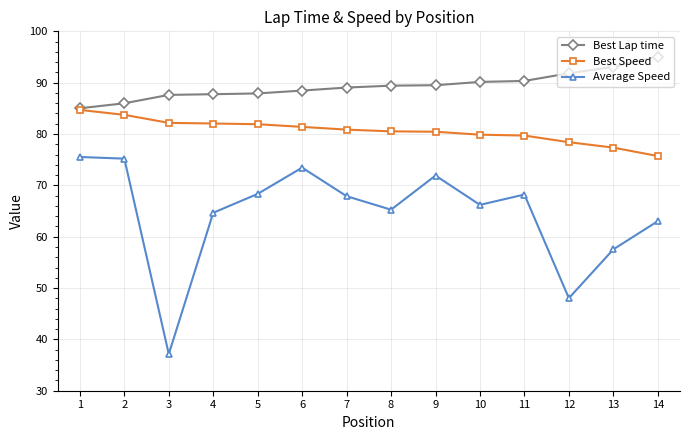

True or false: Average Speed has a value of 64.7 at 4.

True